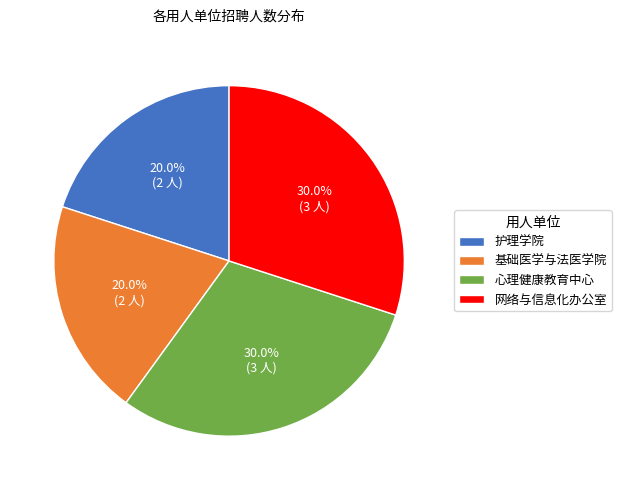

Between 心理健康教育中心 and 基础医学与法医学院, which is larger?

心理健康教育中心